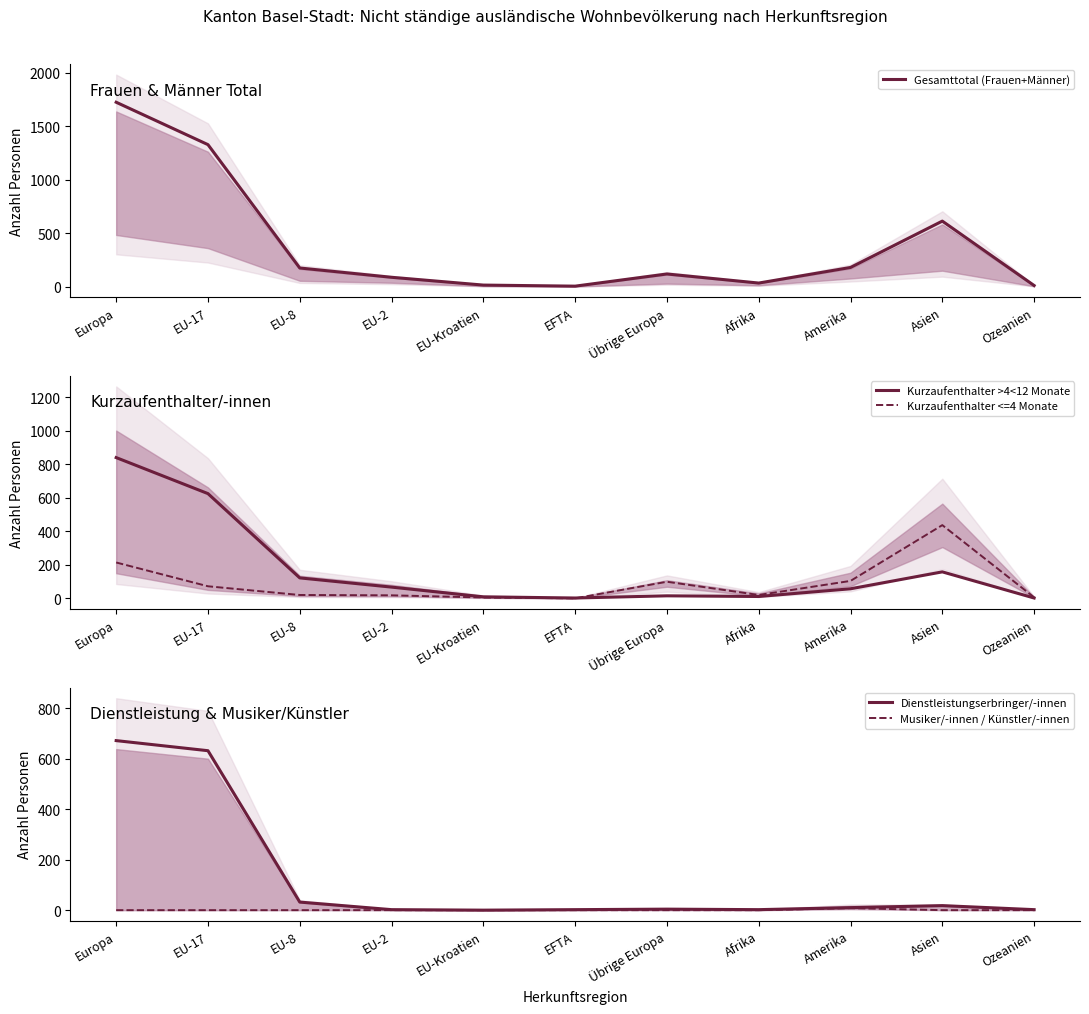

What is the sum of the Musiker/-innen / Künstler/-innen values at Amerika and EU-17?

8